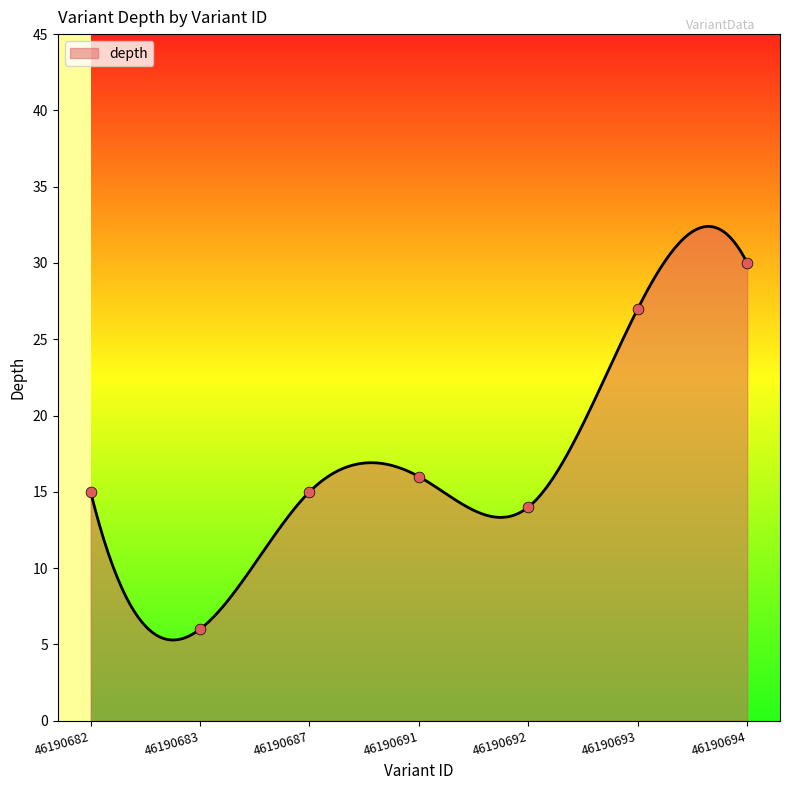

What is the ratio of the value at 46190691 to the value at 46190683?

2.7